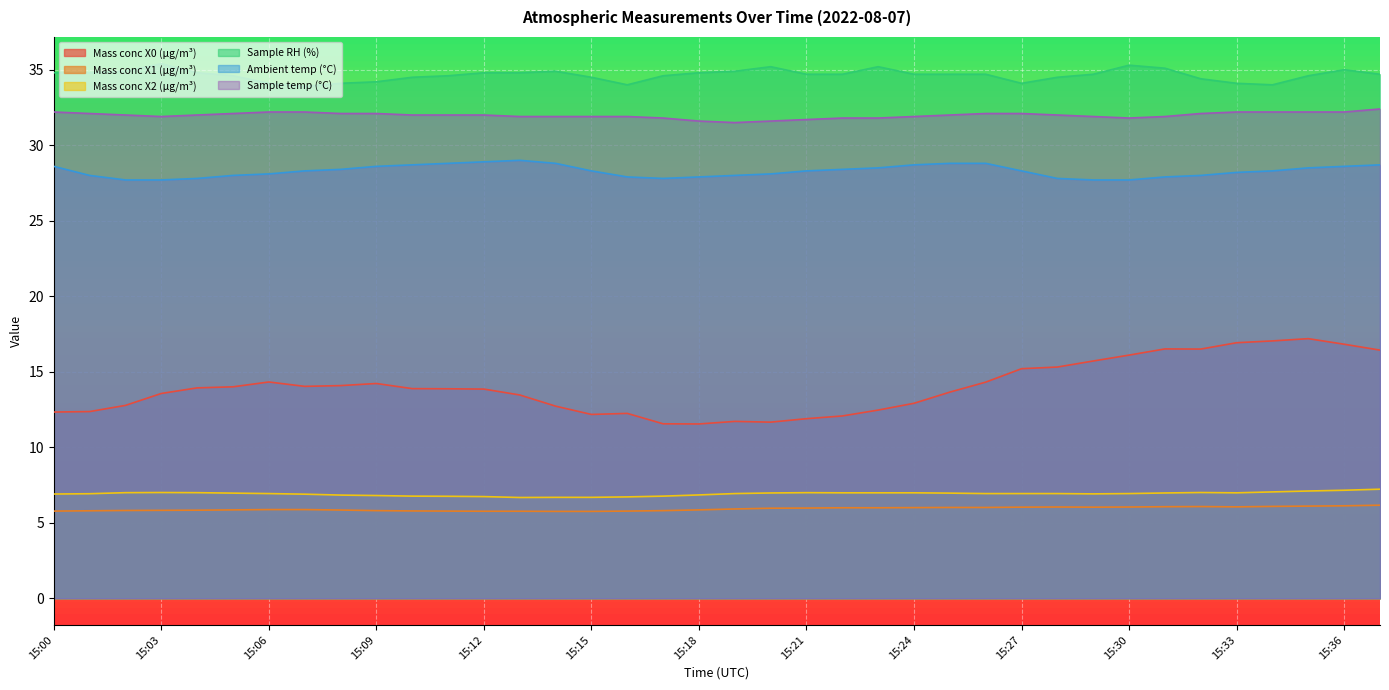

Count the number of categories in the chart.

38